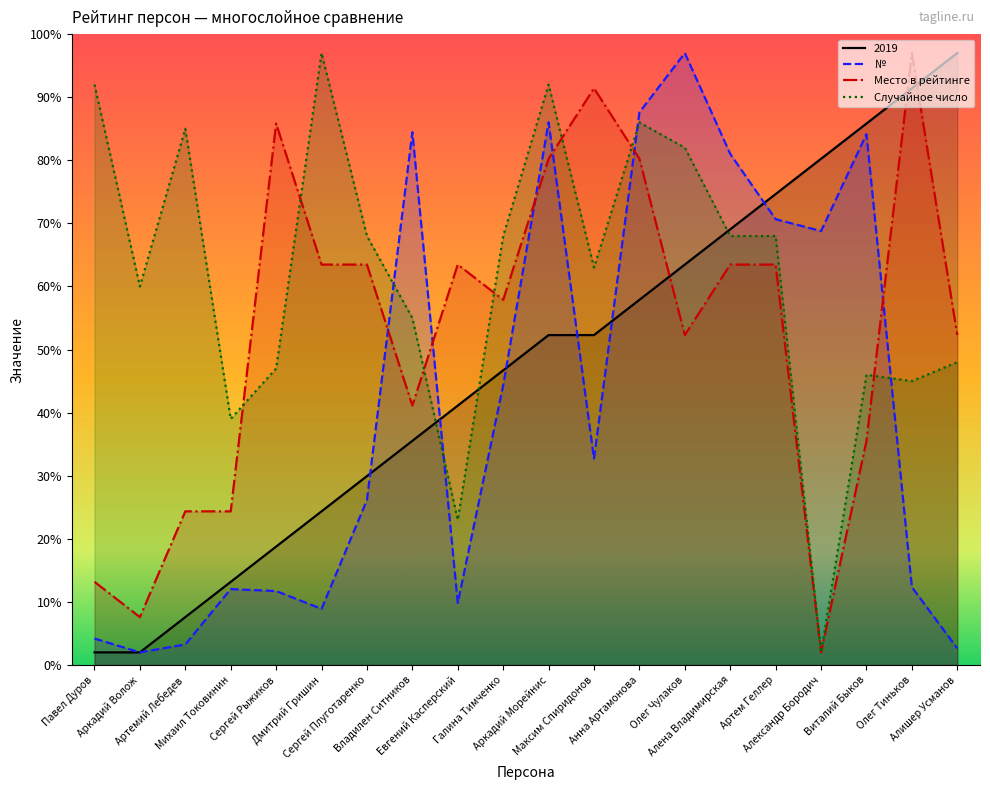

List the series in order of their peak value, highest first.

2019, №, Место в рейтинге, Случайное число